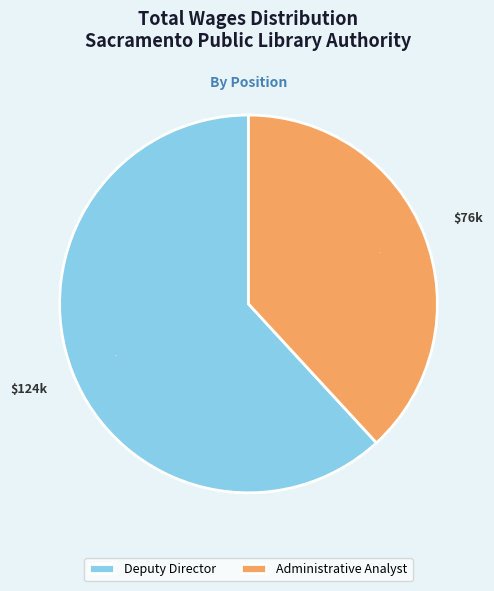

How many segments does this pie chart have?

2